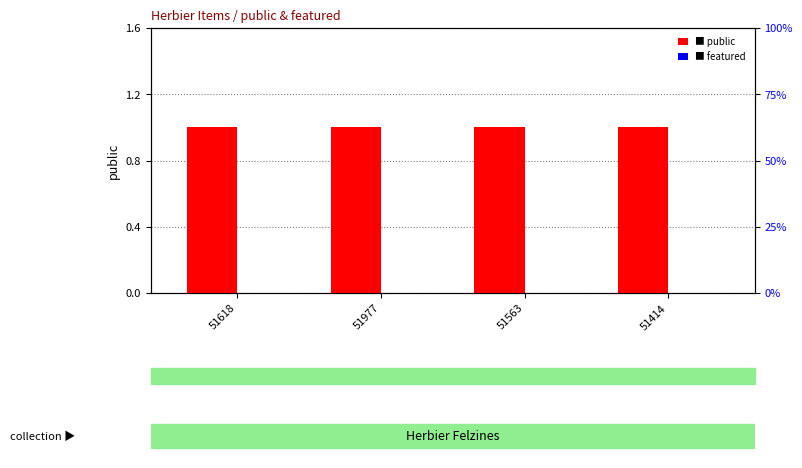

What is the approximate value of public at 51563?

1